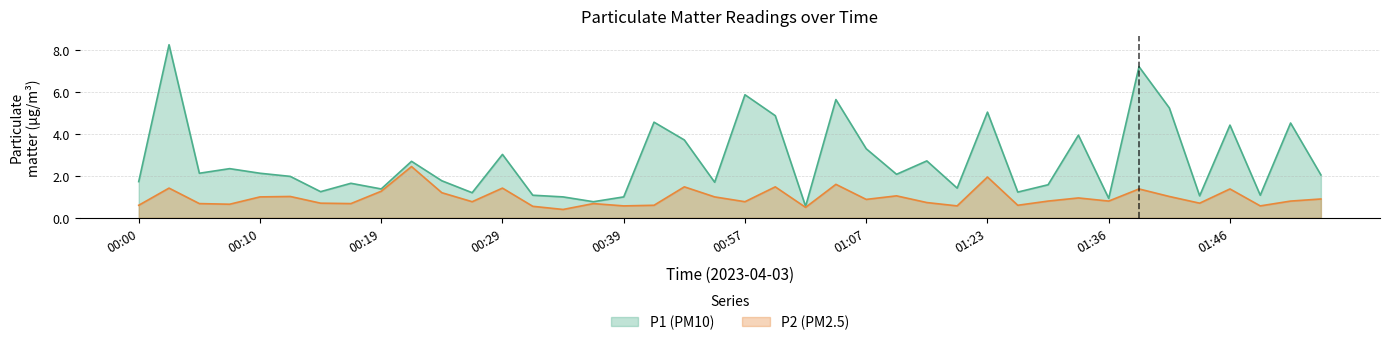

True or false: P1 and P2 intersect in this chart.

False